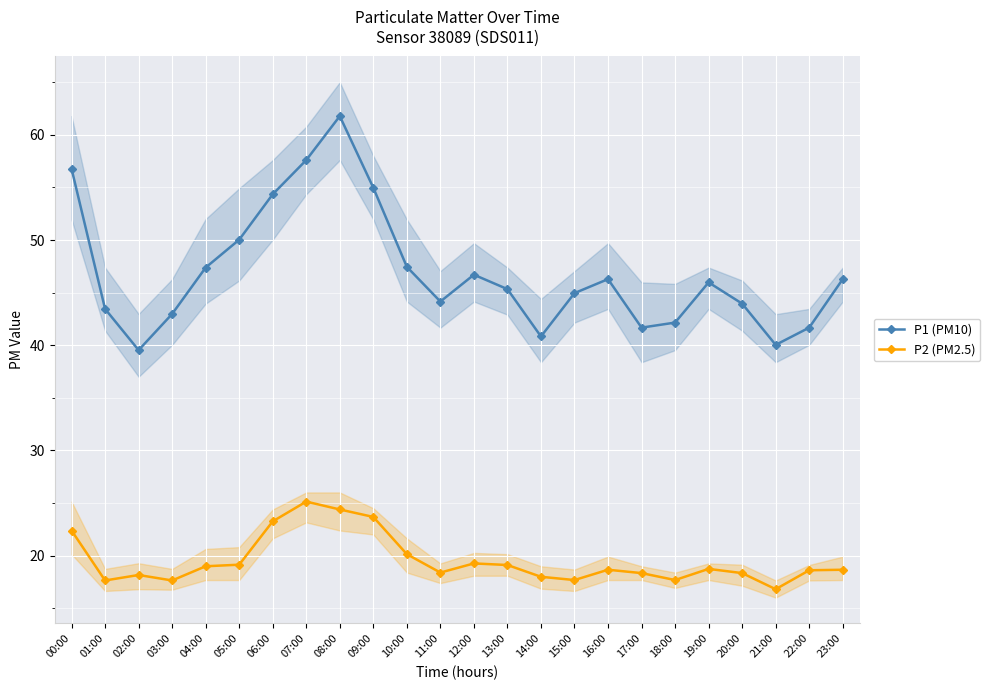

Is this an area chart (filled region under the line)?

No